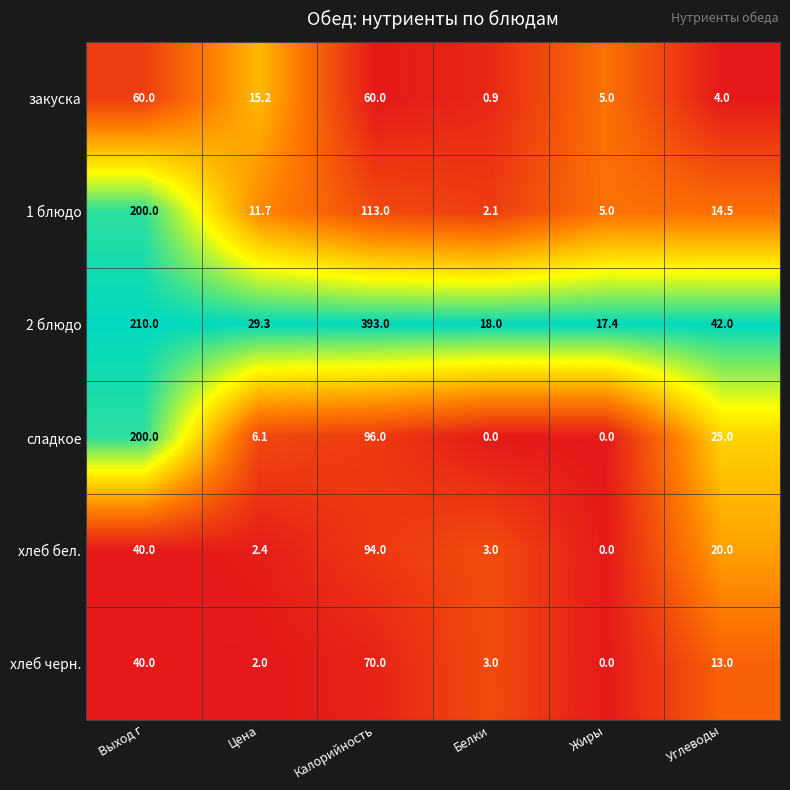

At how many categories does at least one series exceed 0?

6